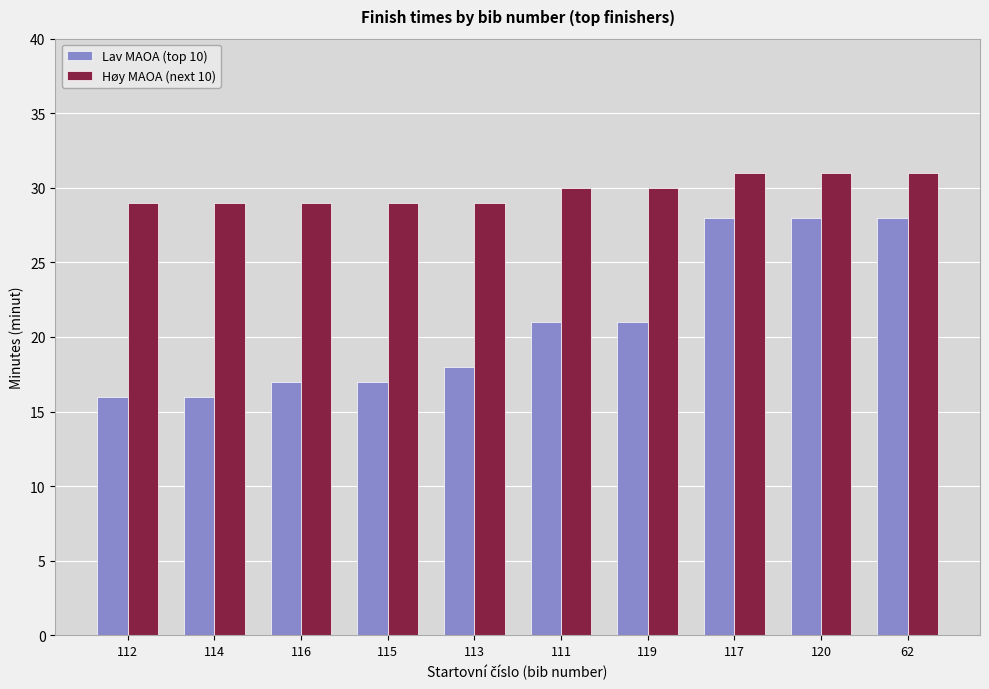

What position from the left is 115?

4